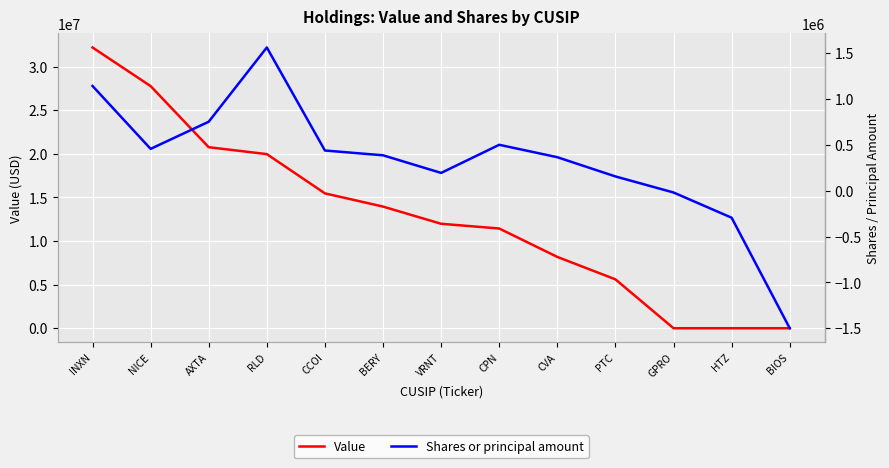

True or false: Value and Shares or principal amount intersect in this chart.

False